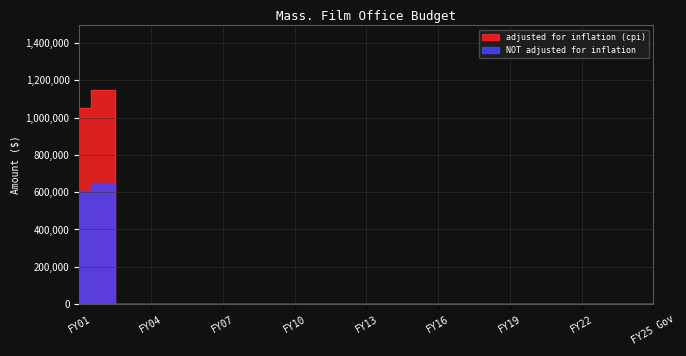

True or false: adjusted for inflation (cpi) has a value of 366755 at FY10.

False